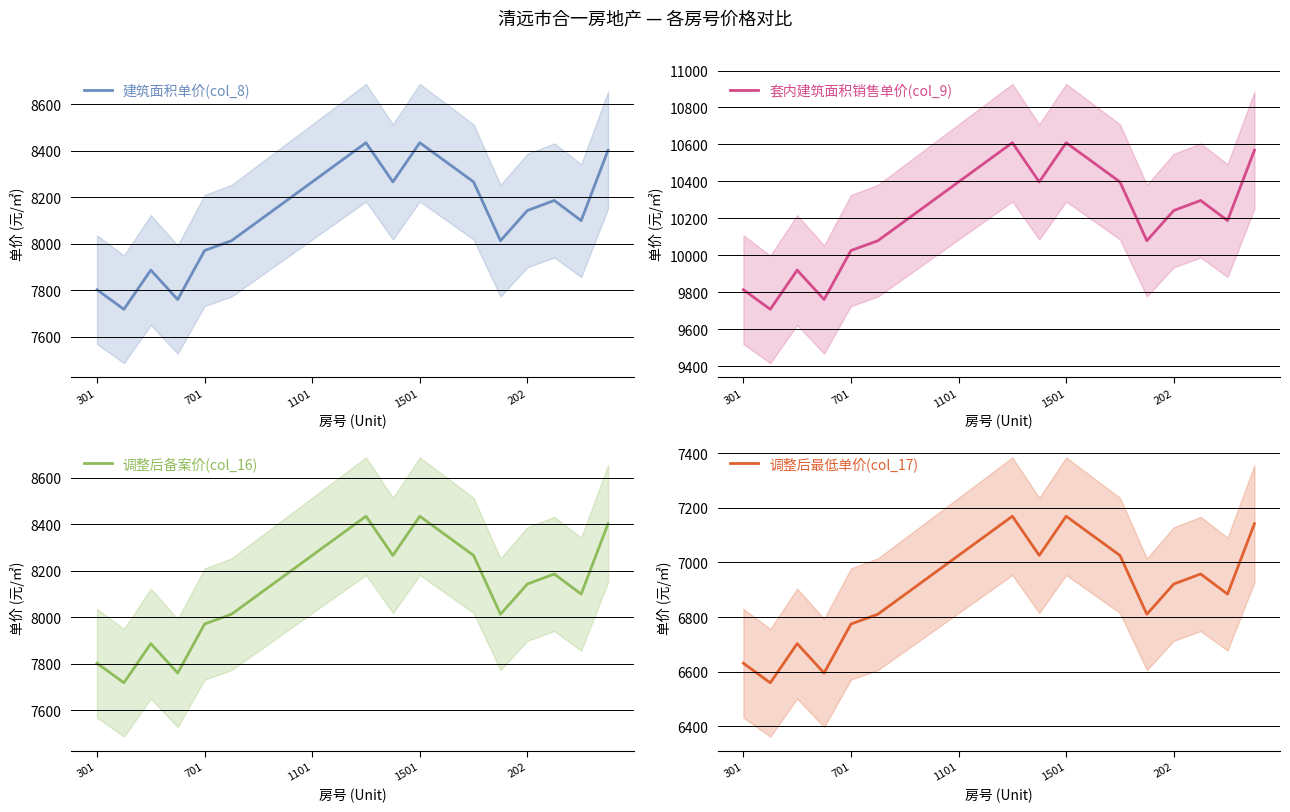

What is the difference between the maximum and minimum values in the 建筑面积单价(col_8) series?

717.1